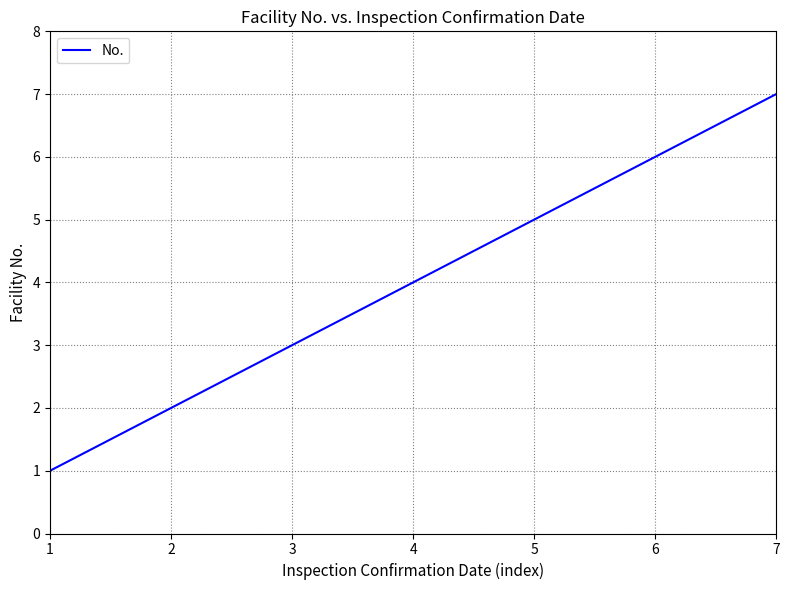

Is it true that the value at 5 is 5?

True